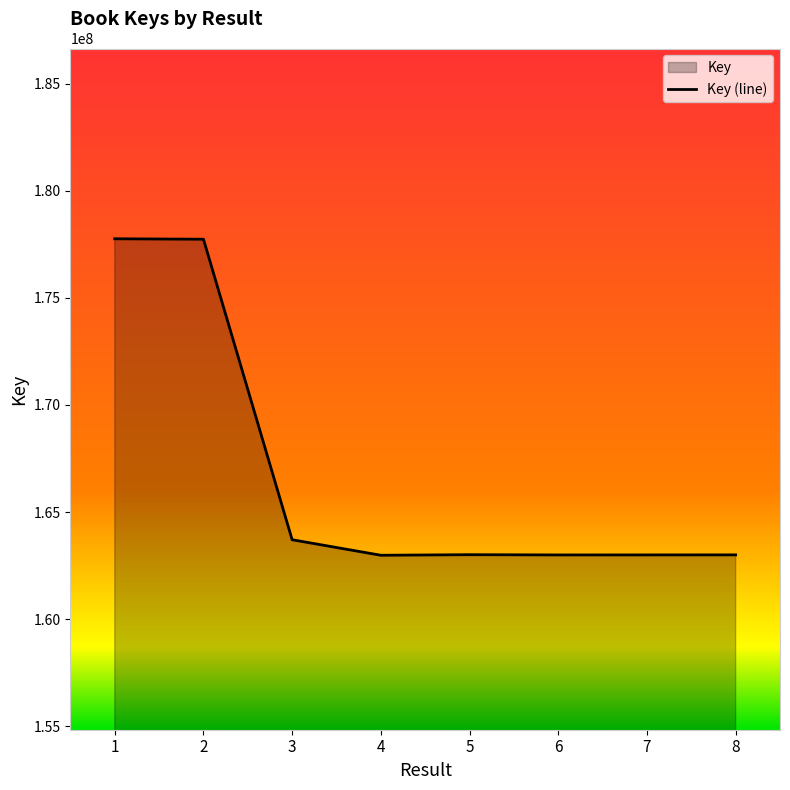

How many data points are less than 163006901?

4